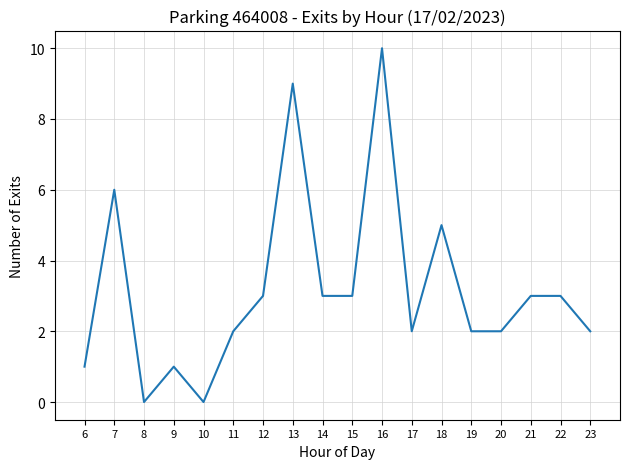

Where is the data nearest to the value 5?

18